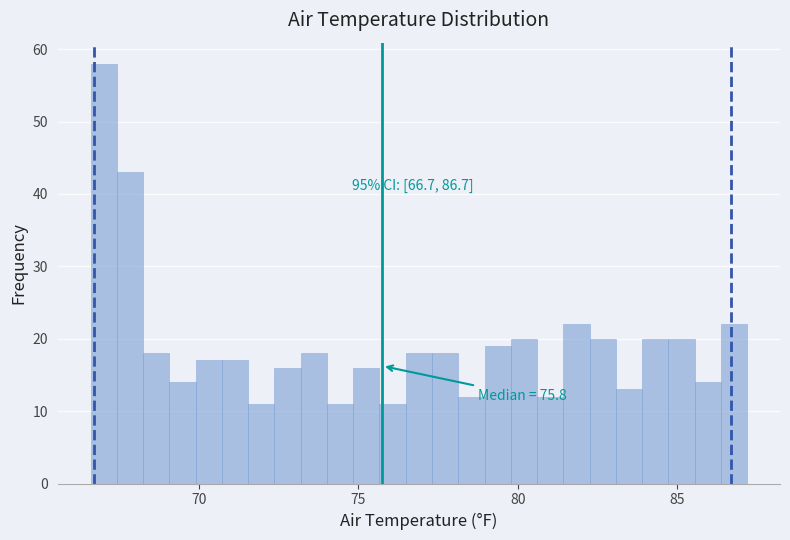

Around what value on the x-axis is the tallest bar? Give the approximate position of its centre, as read against the axis.

67.0